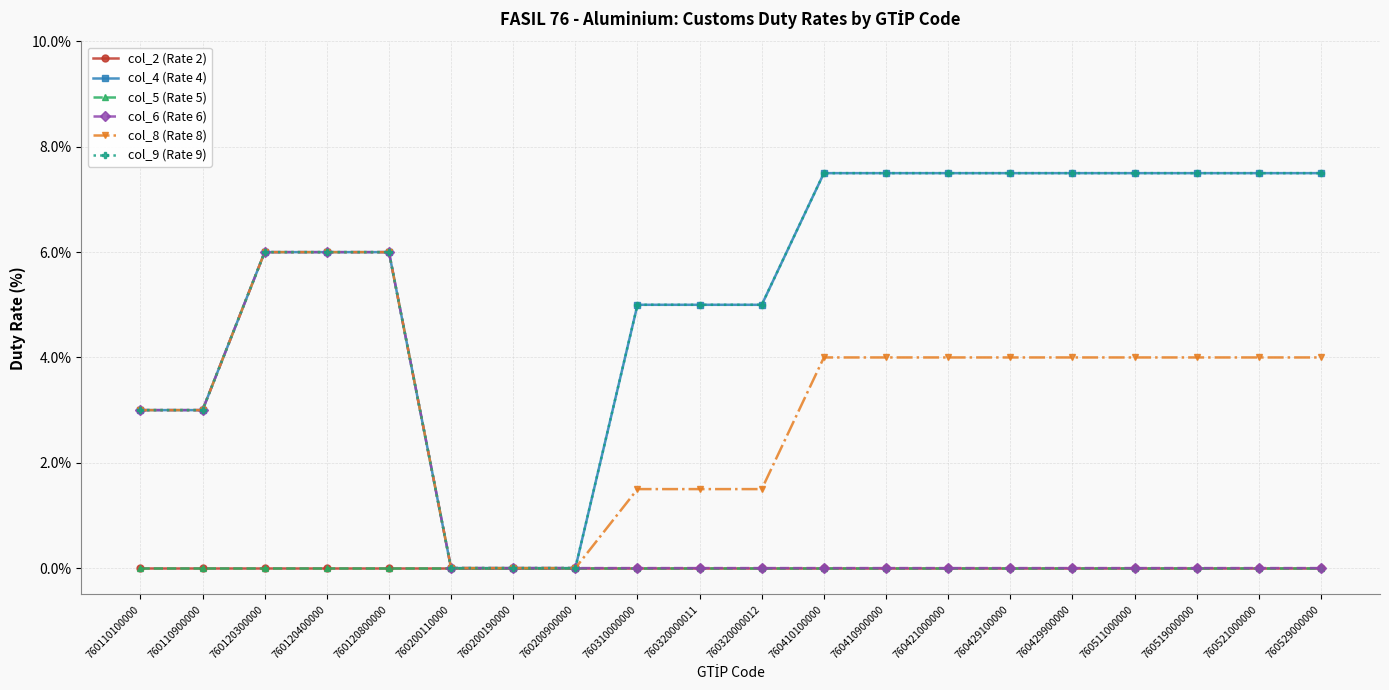

Which label corresponds to the largest value in the chart?

760410100000